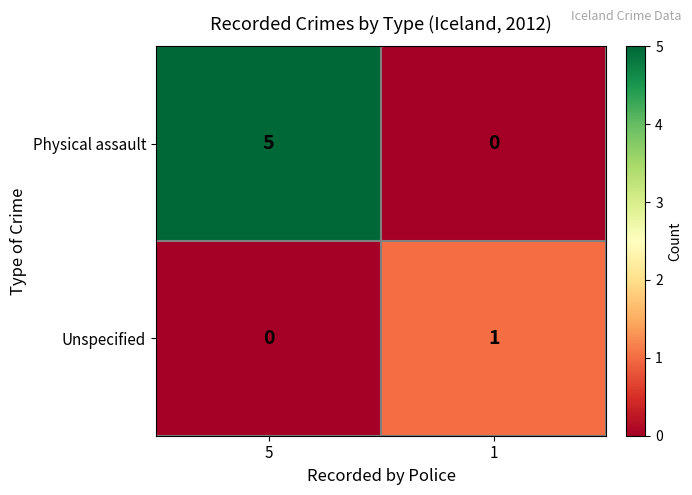

Where is Unspecified nearest to the value 0?

5